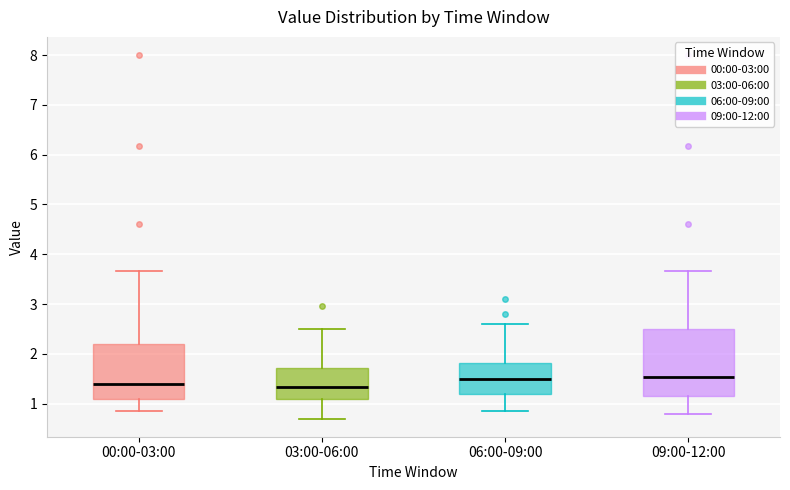

Reading left to right, read every box against the y-axis: the position of its median line, the range the box covers, and the ends of its whiskers. The values are not printed on the chart, so give them approximately, as read against the axis.

00:00-03:00: median 1.4, box 1.1 to 2.2, whiskers 0.9 to 3.7
03:00-06:00: median 1.3, box 1.1 to 1.7, whiskers 0.7 to 2.5
06:00-09:00: median 1.5, box 1.2 to 1.8, whiskers 0.9 to 2.6
09:00-12:00: median 1.5, box 1.2 to 2.5, whiskers 0.8 to 3.7